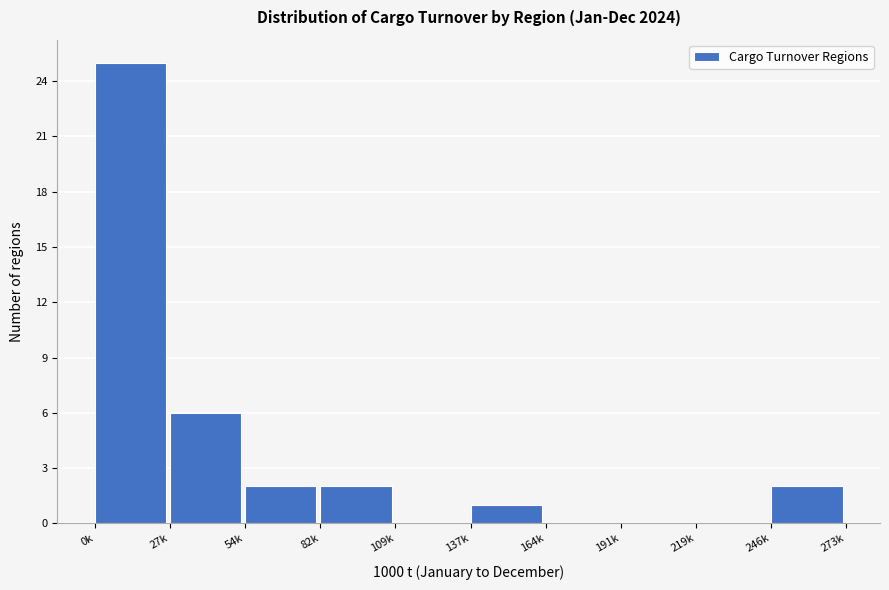

Reading left to right, what are all the values shown in this chart?

0k=25	27k=6	54k=2	82k=2	109k=0	137k=1	164k=0	191k=0	219k=0	246k=2